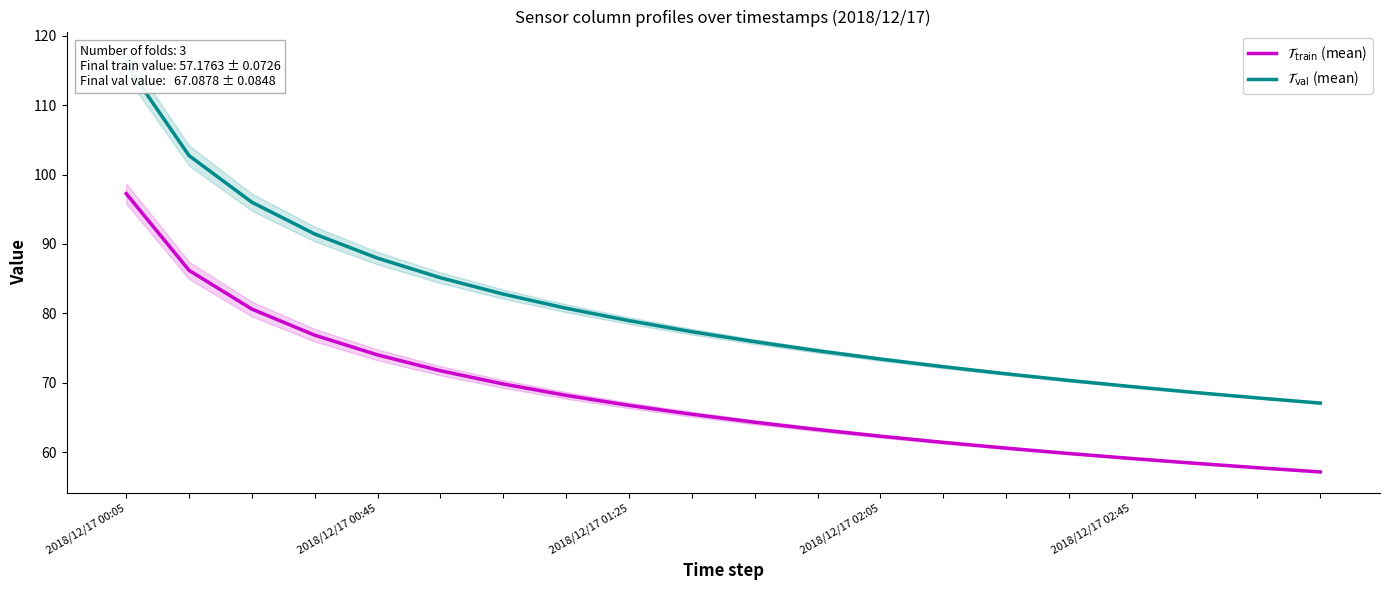

What is the minimum value for $\mathcal{T}_\mathrm{val}$ (mean)?

67.1